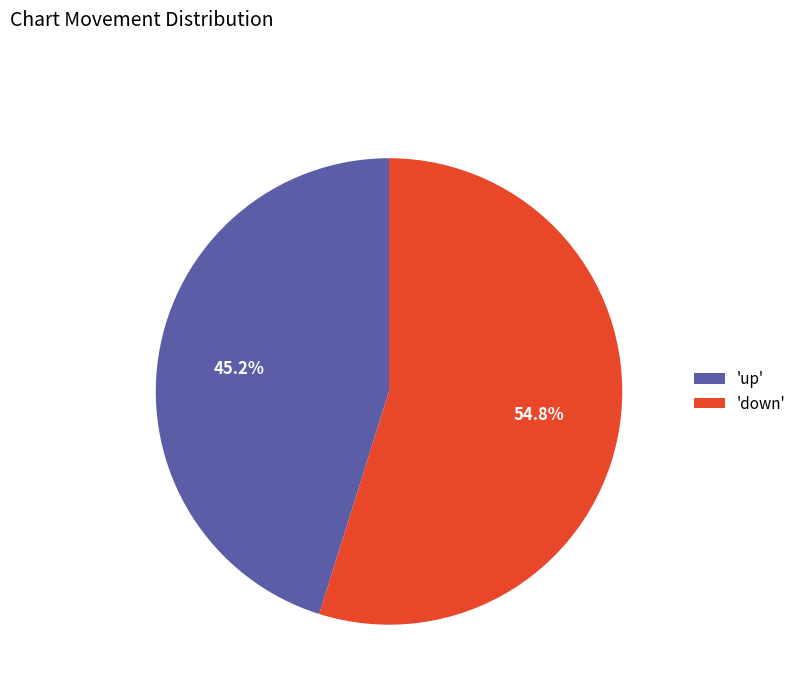

To the nearest percent, what is the average slice percentage?

50%